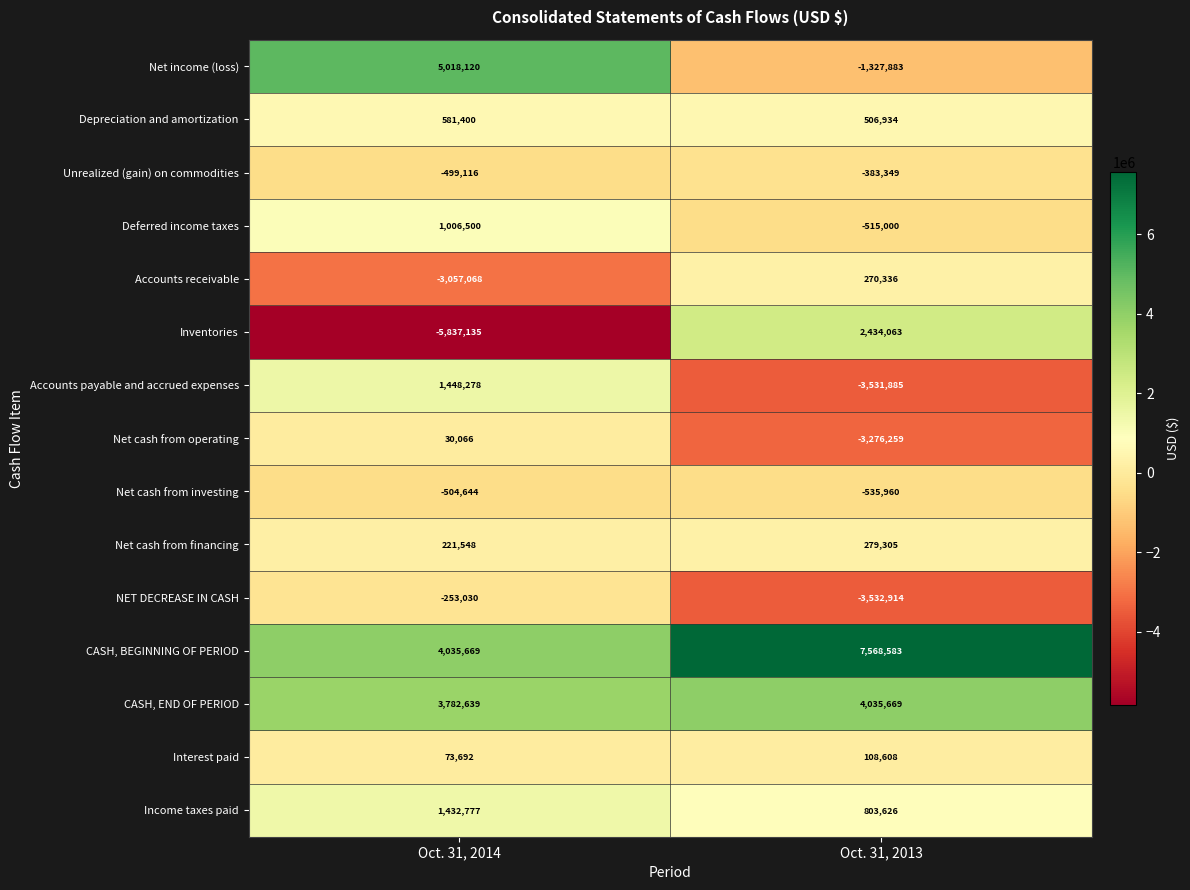

Reading right to left, extract all data points from this chart.

Net income (loss): Oct. 31, 2013=-1327883	Oct. 31, 2014=5018120
Depreciation and amortization: Oct. 31, 2013=506934	Oct. 31, 2014=581400
Unrealized (gain) on commodities: Oct. 31, 2013=-383349	Oct. 31, 2014=-499116
Deferred income taxes: Oct. 31, 2013=-515000	Oct. 31, 2014=1006500
Accounts receivable: Oct. 31, 2013=270336	Oct. 31, 2014=-3057068
Inventories: Oct. 31, 2013=2434063	Oct. 31, 2014=-5837135
Accounts payable and accrued expenses: Oct. 31, 2013=-3531885	Oct. 31, 2014=1448278
Net cash from operating: Oct. 31, 2013=-3276259	Oct. 31, 2014=30066
Net cash from investing: Oct. 31, 2013=-535960	Oct. 31, 2014=-504644
Net cash from financing: Oct. 31, 2013=279305	Oct. 31, 2014=221548
NET DECREASE IN CASH: Oct. 31, 2013=-3532914	Oct. 31, 2014=-253030
CASH, BEGINNING OF PERIOD: Oct. 31, 2013=7568583	Oct. 31, 2014=4035669
CASH, END OF PERIOD: Oct. 31, 2013=4035669	Oct. 31, 2014=3782639
Interest paid: Oct. 31, 2013=108608	Oct. 31, 2014=73692
Income taxes paid: Oct. 31, 2013=803626	Oct. 31, 2014=1432777